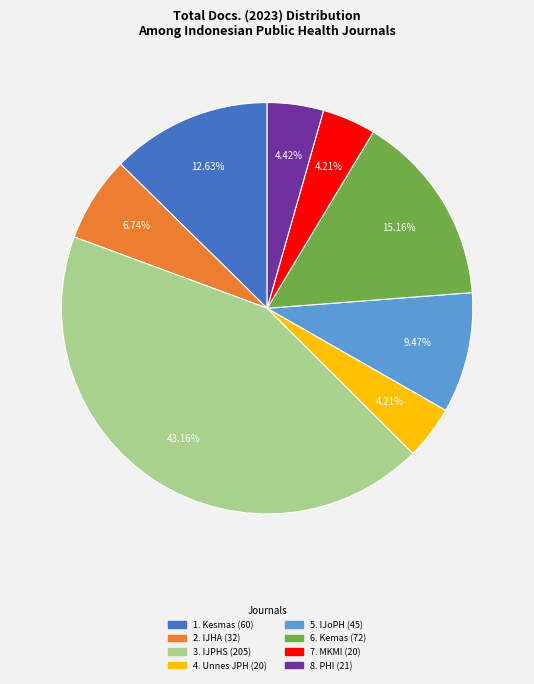

Is there any slice that represents more than half of the pie?

No